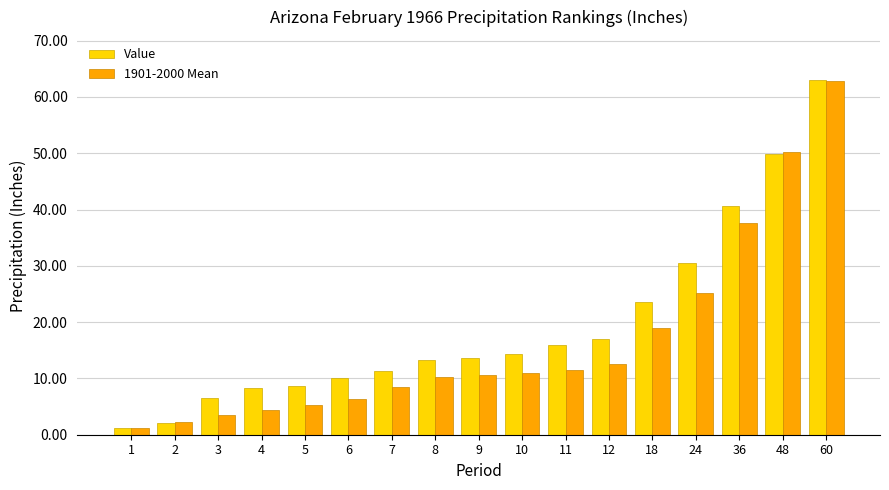

Where is Value nearest to the value 32?

24